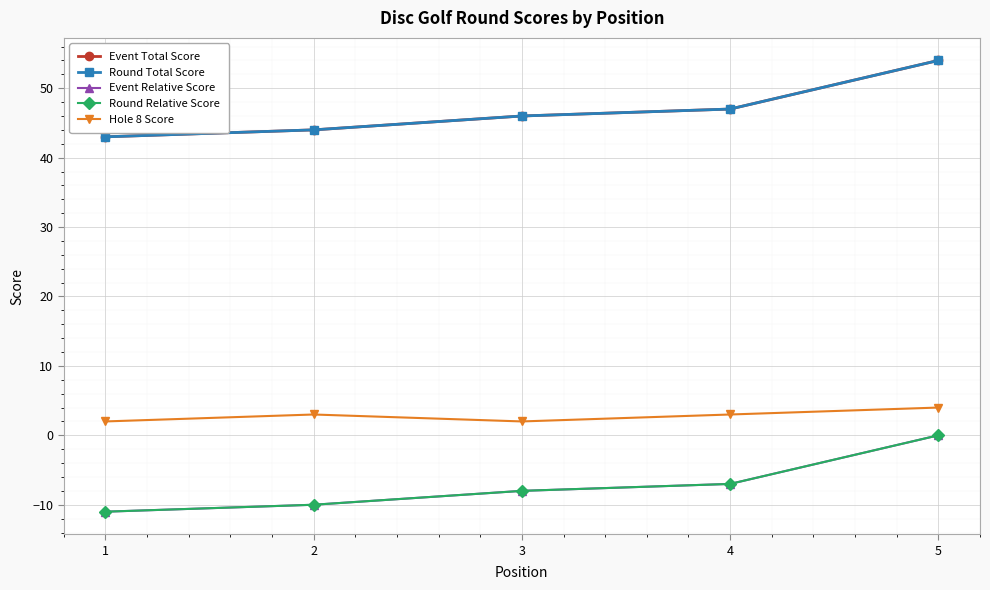

Is this an area chart (filled region under the line)?

No